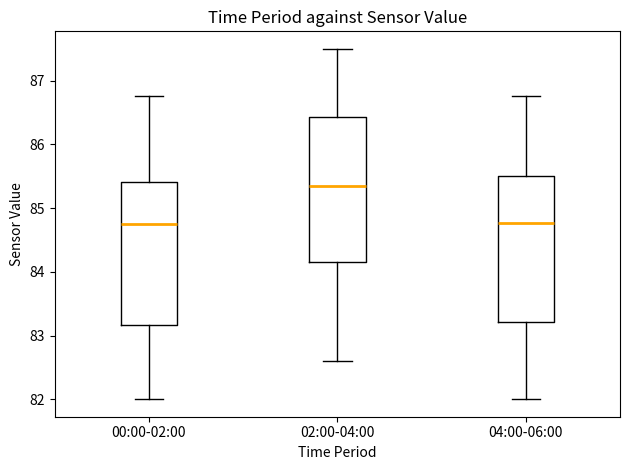

Reading left to right, transcribe this box plot: for each box, give where its median line is, the range the box spans, and where its two whiskers end, as read against the y-axis. The values are not printed on the chart, so give them approximately, as read against the axis.

00:00-02:00: median 84.8, box 83.2 to 85.4, whiskers 82.0 to 86.8
02:00-04:00: median 85.4, box 84.2 to 86.4, whiskers 82.6 to 87.5
04:00-06:00: median 84.8, box 83.2 to 85.5, whiskers 82.0 to 86.8